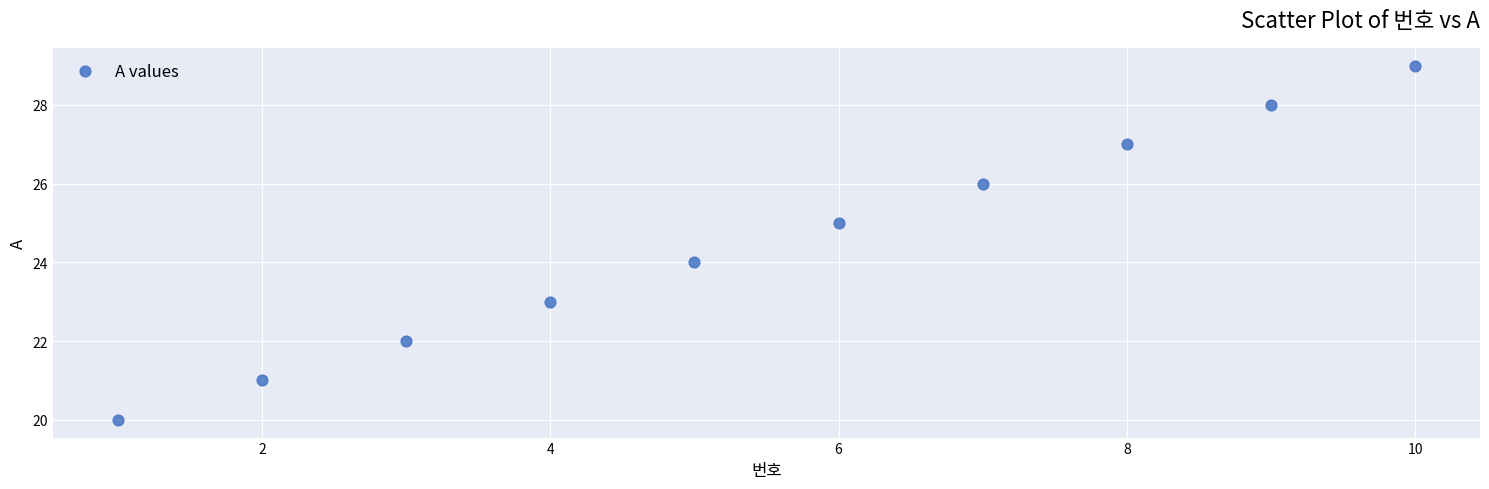

What is the range of Y values (max minus min)?

9